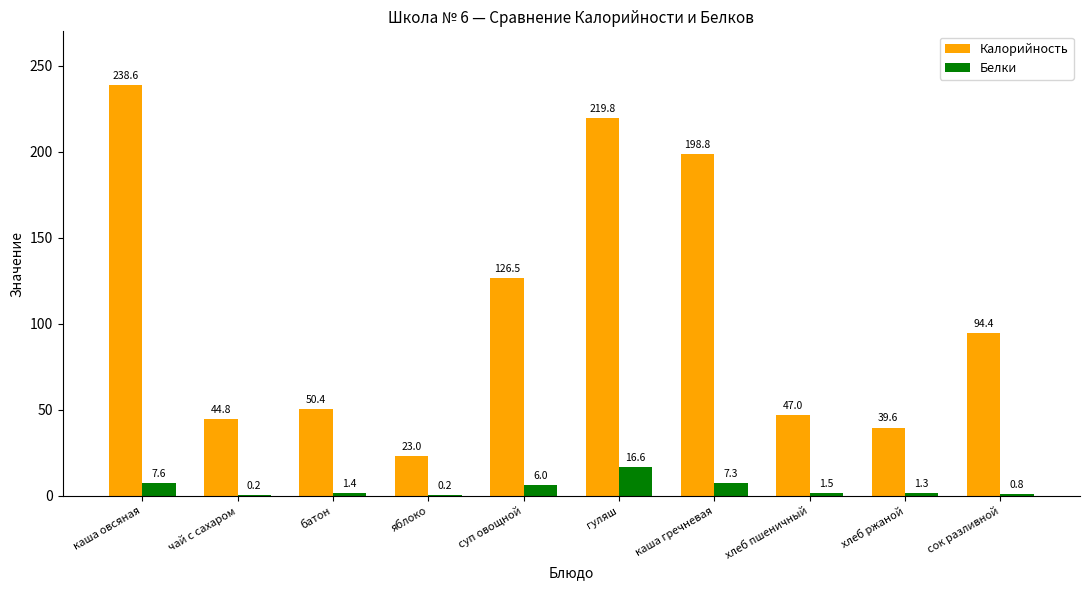

Which series changed the most between каша овсяная and хлеб пшеничный?

Калорийность